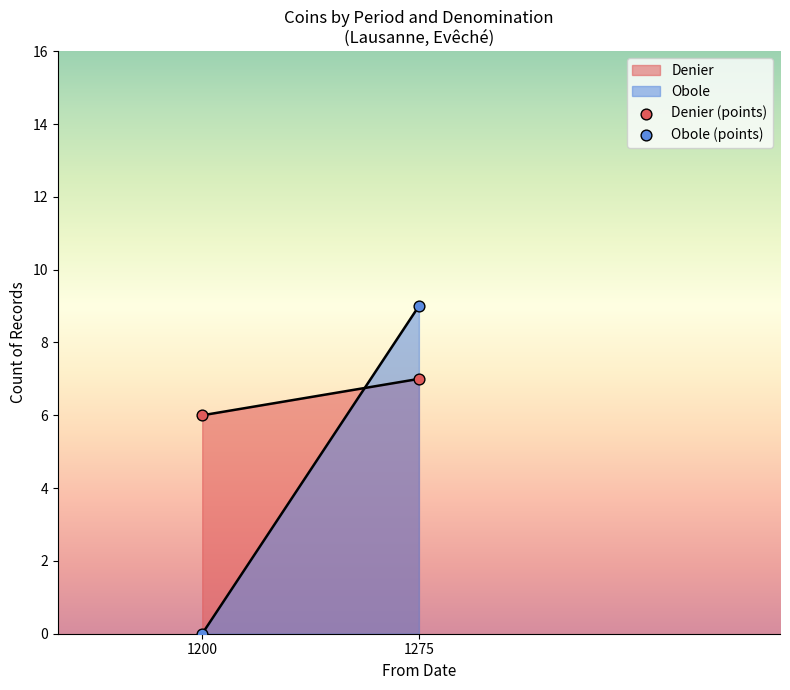

Across all series, what Y value is closest to 4?

6